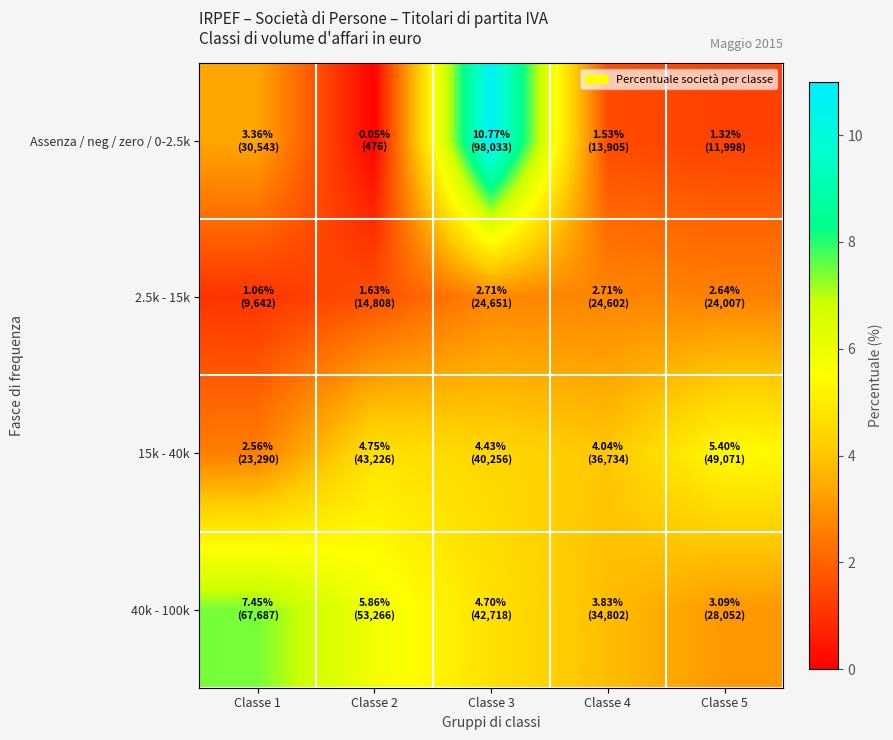

What is the total value across all series at Classe 1?

14.4